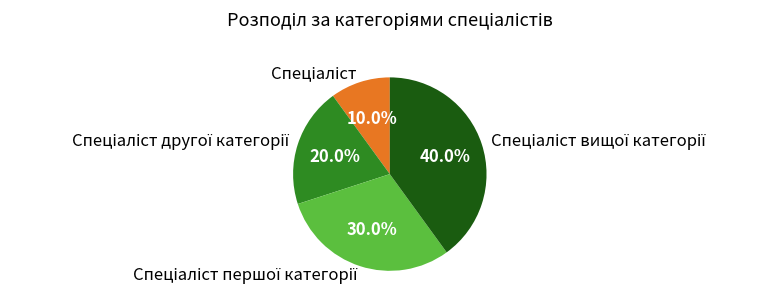

Is there a majority slice in this chart?

No